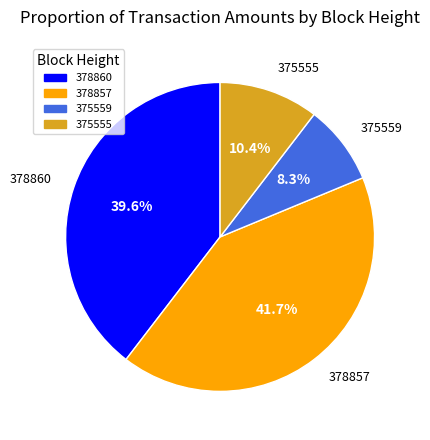

How many segments does this pie chart have?

4